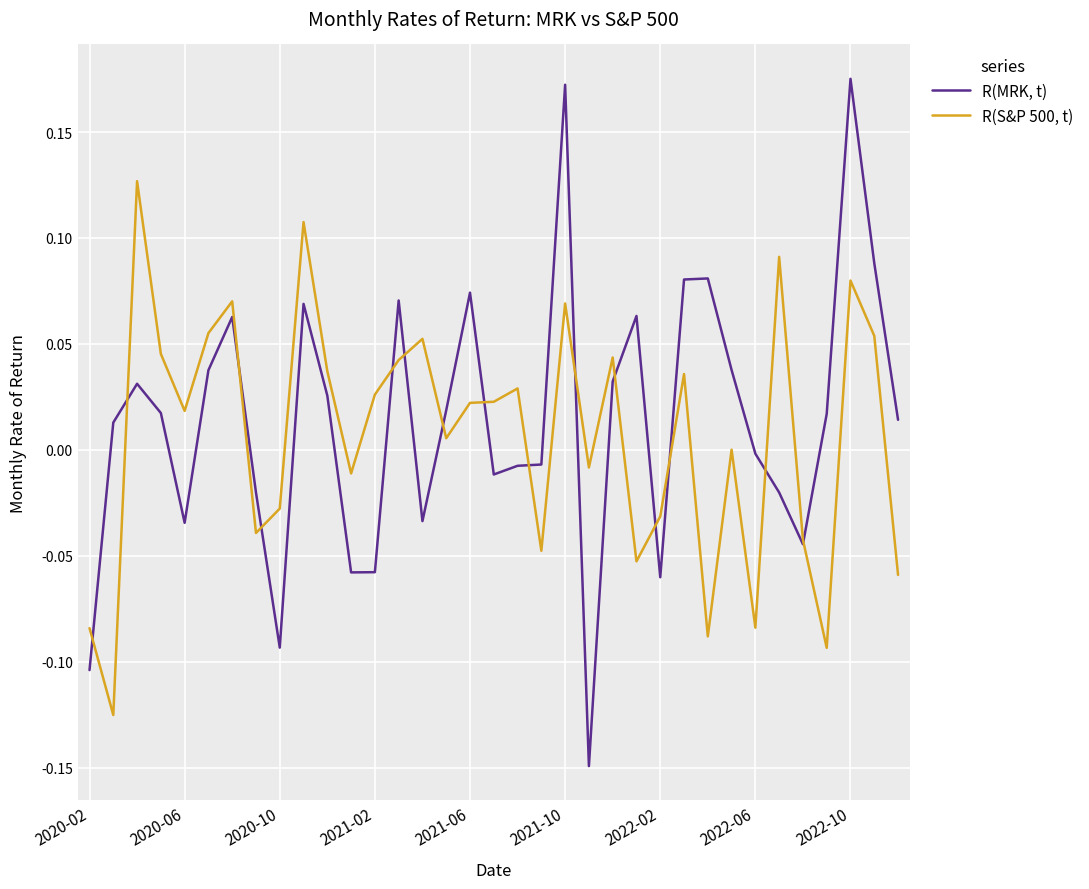

Rank the series by their average value, from lowest to highest.

R(S&P 500, t), R(MRK, t)